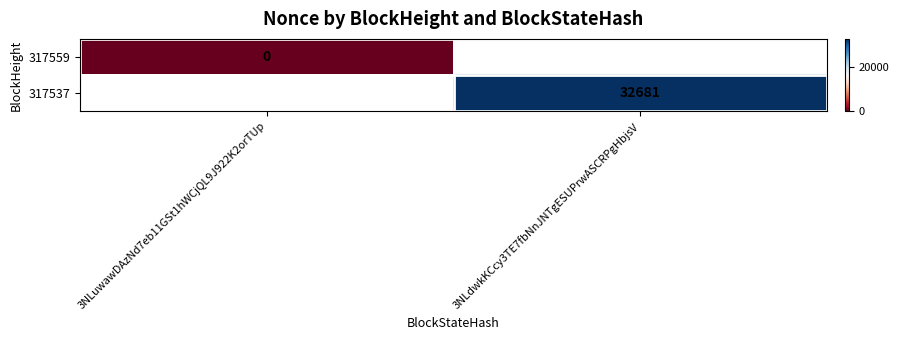

The value of 317537 at 3NLdwkKCcy3TE7fbNnJNTgESUPrwASCRPgHbjsV is 55066. True or false?

False